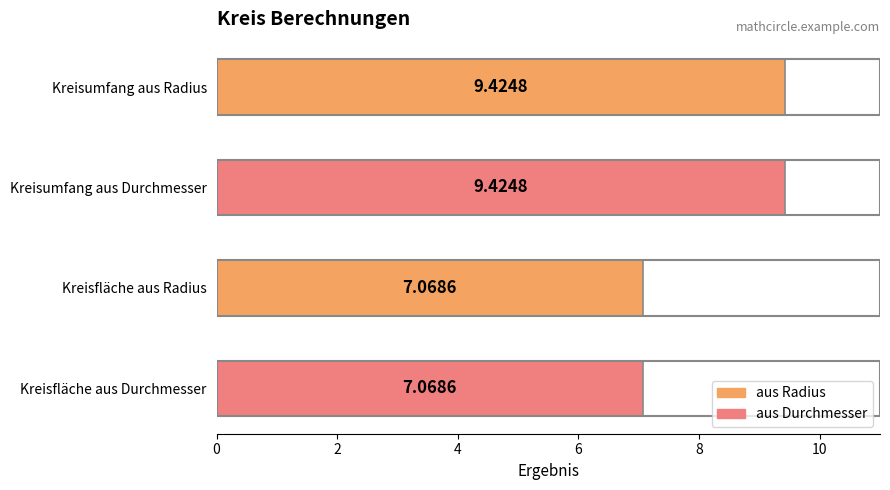

Are the bars grouped side by side (vs. stacked)?

No